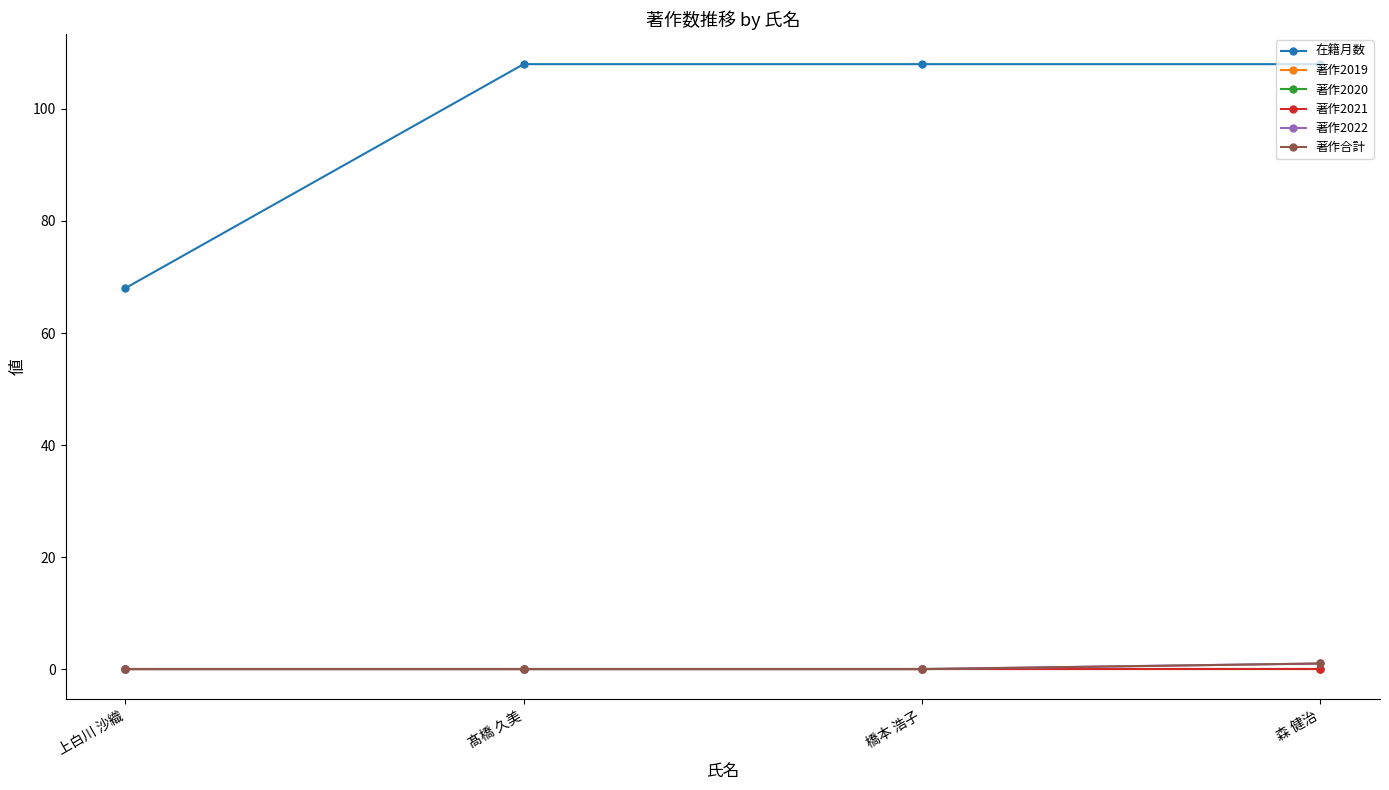

Which series changed the most between 髙橋 久美 and 橋本 浩子?

在籍月数